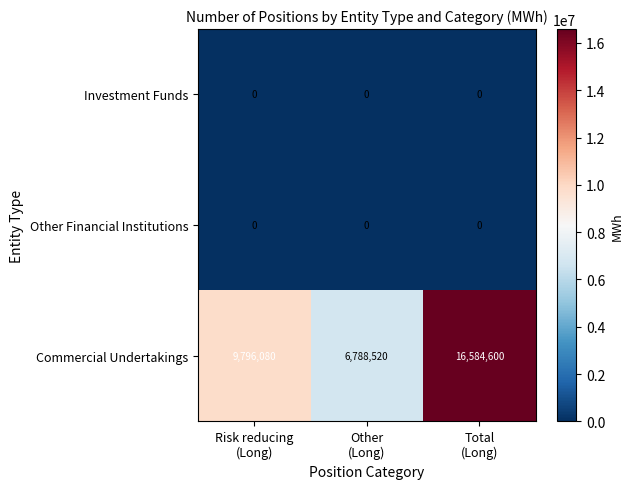

What is the sum of all Commercial Undertakings values?

33169200